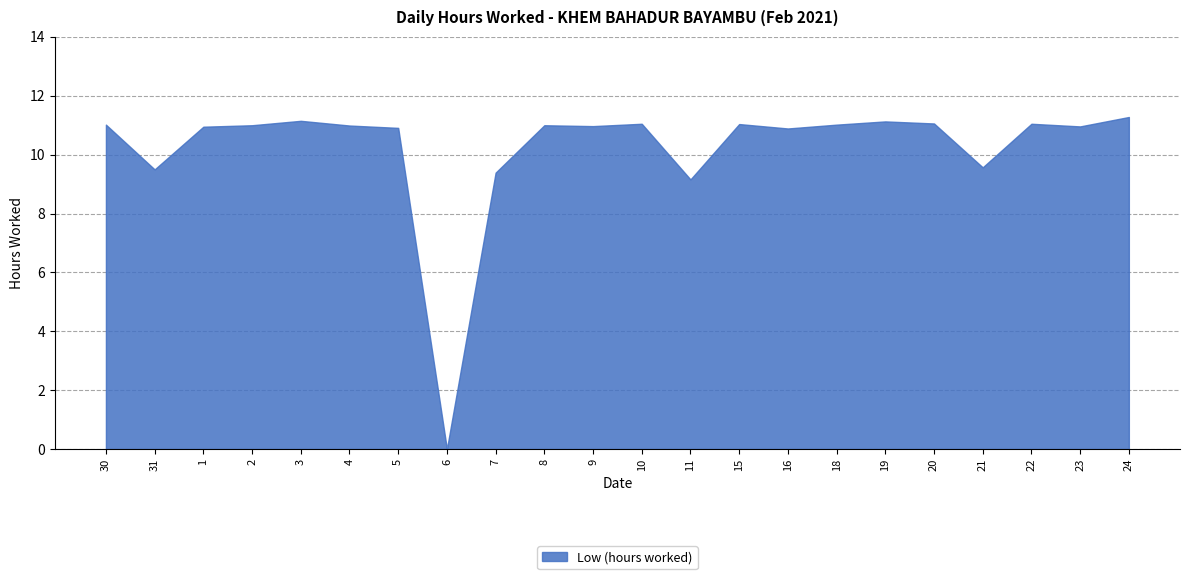

Between 30 and 10, which is larger?

10